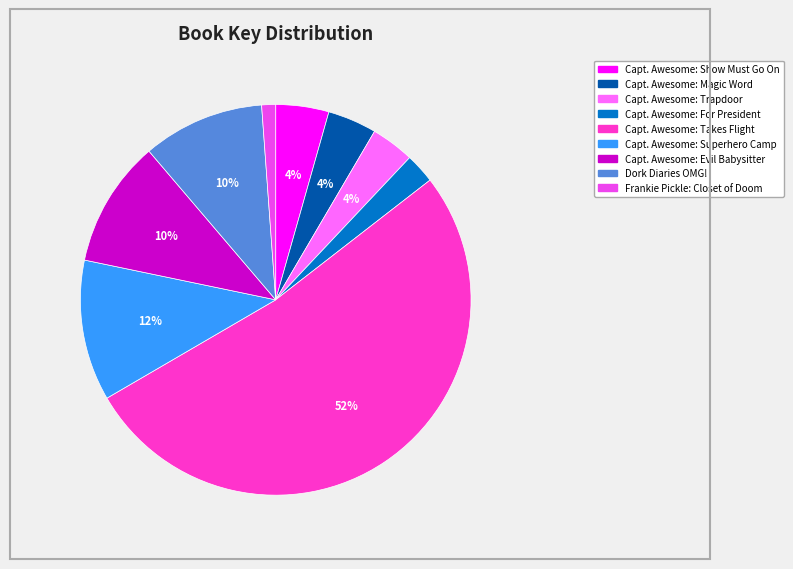

Is there any slice that represents more than half of the pie?

Yes